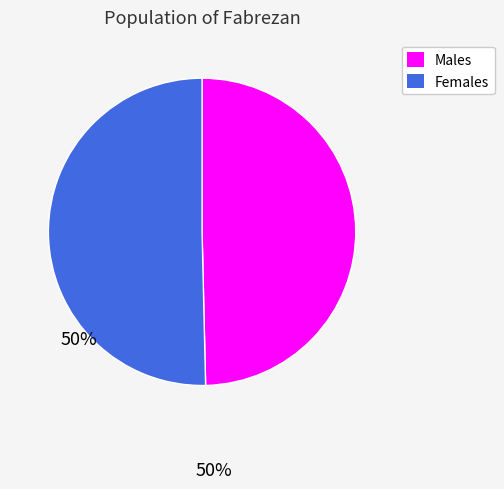

The Females slice represents 50% of the pie. True or false?

True